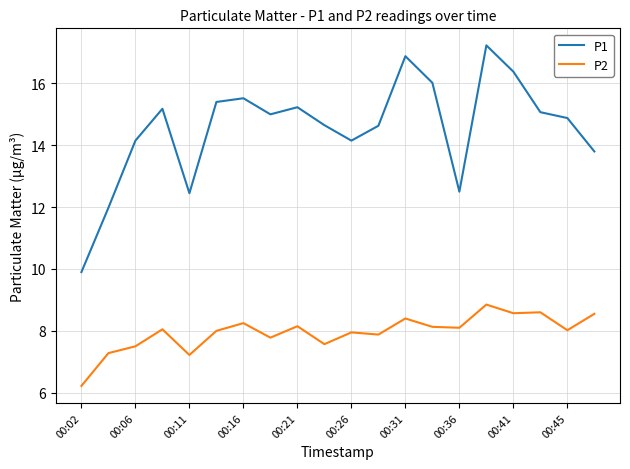

Which series has the largest total across all categories?

P1